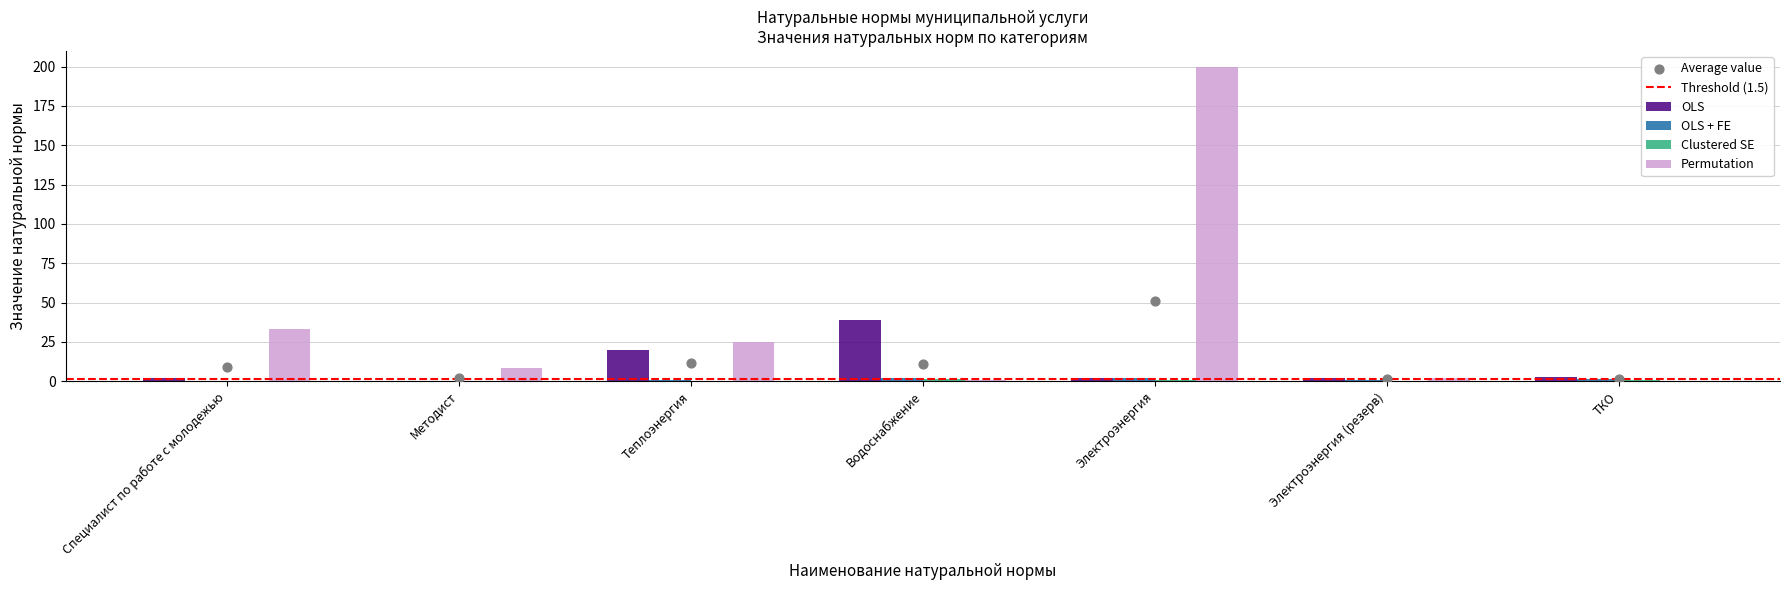

At which category is the sum across all series the highest?

Электроэнергия